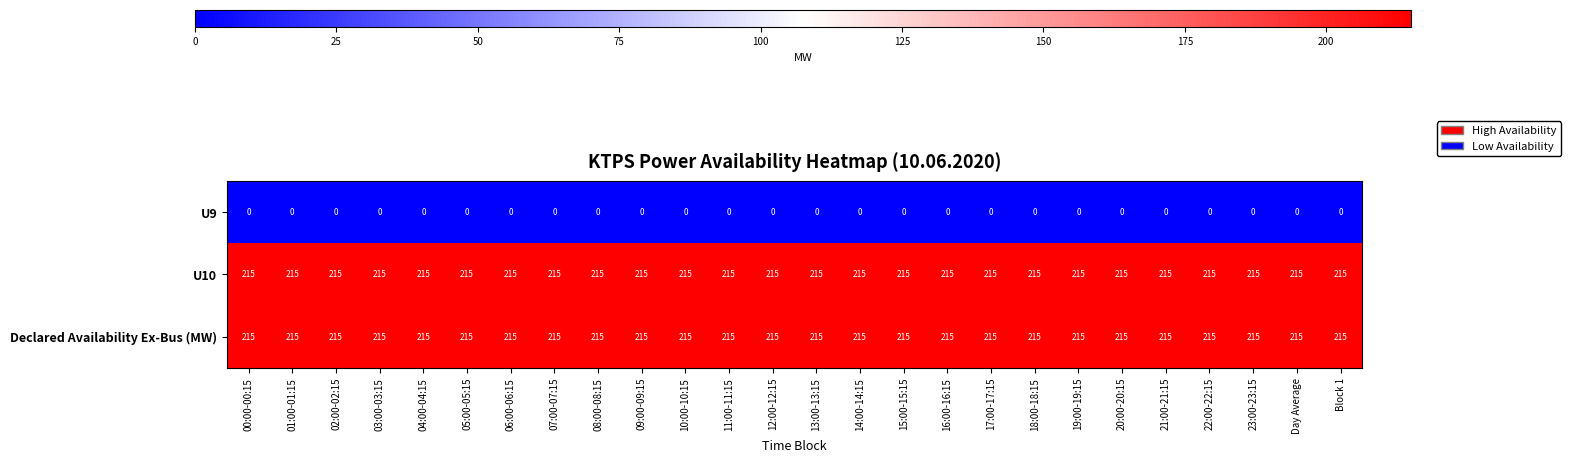

The U10 series shows 66 at 05:00-05:15. True or false?

False